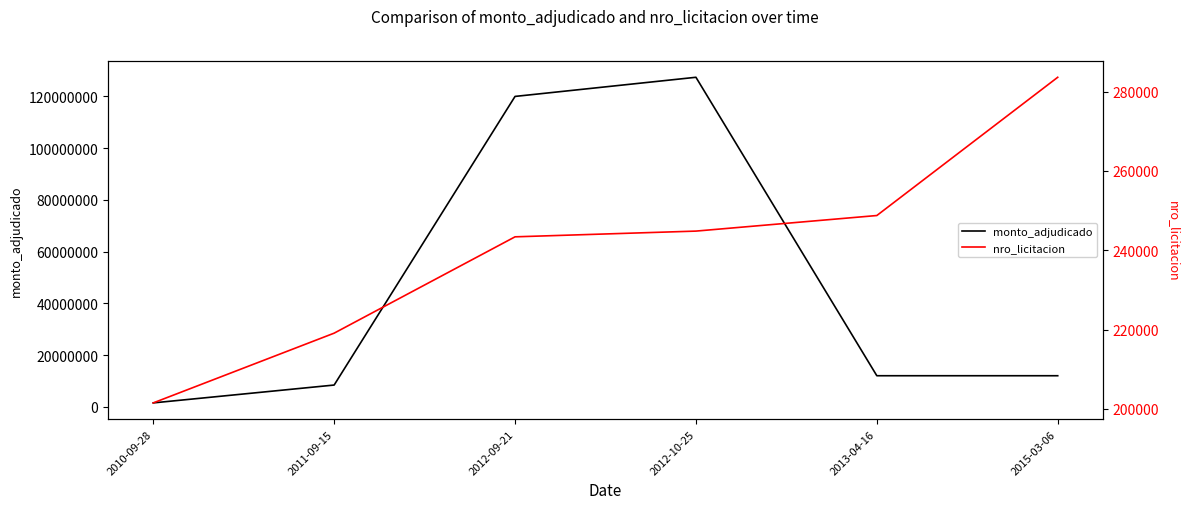

True or false: monto_adjudicado and nro_licitacion intersect in this chart.

False